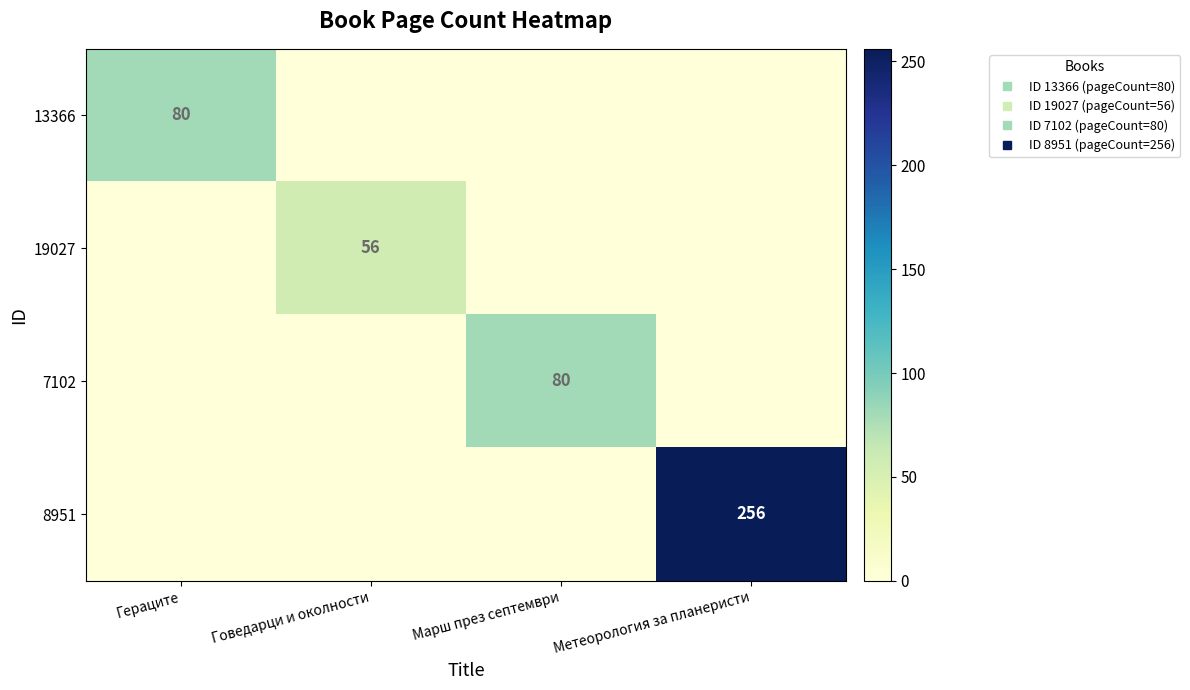

At Метеорология за планеристи, list the series in order from largest to smallest.

8951, 13366, 19027, 7102